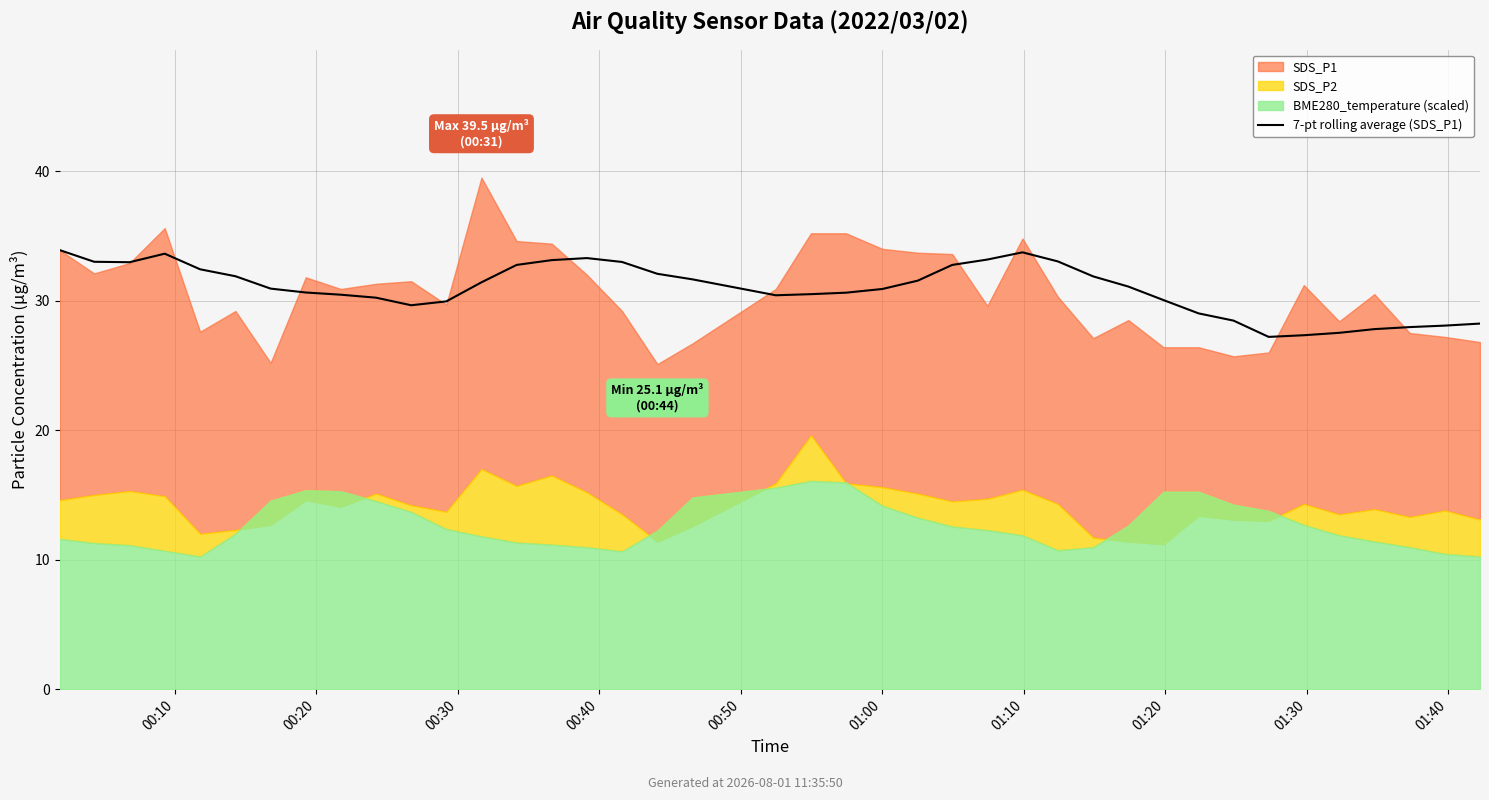

How many values are below 31?

20